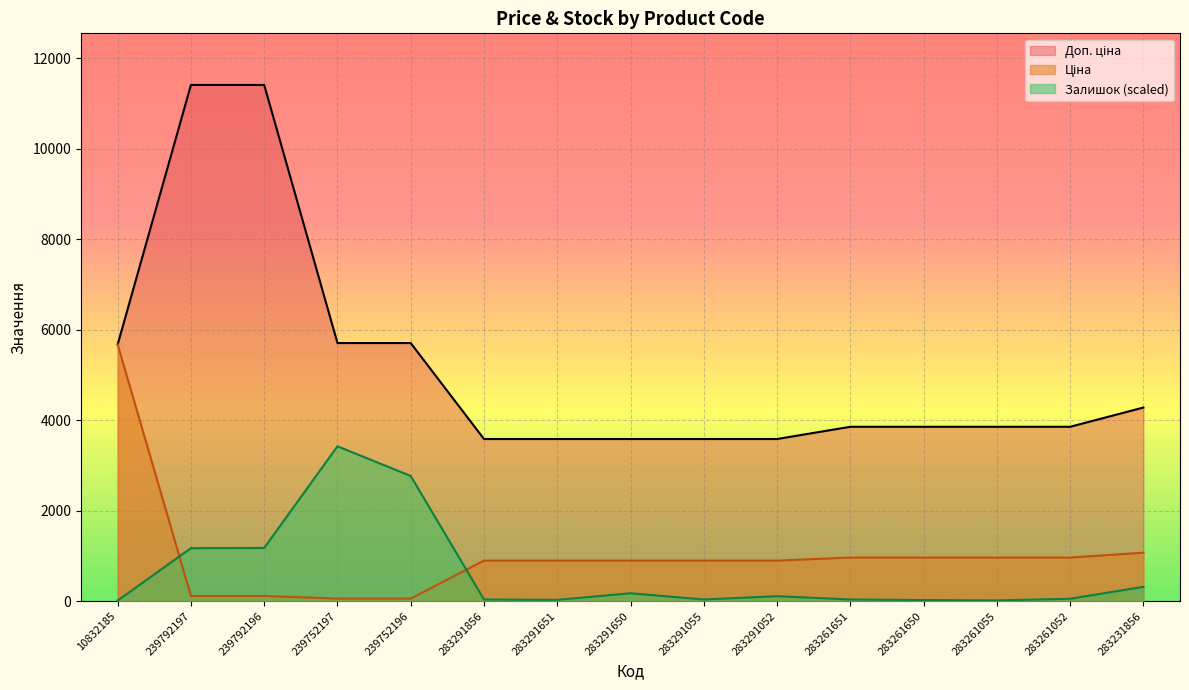

Reading left to right, extract all data points from this chart.

Ціна: 5673.8	114.1	114.1	57.0	57.0	895.9	895.9	895.9	895.9	895.9	963.5	963.5	963.5	963.5	1069.8
Доп. ціна: 5673.8	11410.0	11410.0	5705.0	5705.0	3583.6	3583.6	3583.6	3583.6	3583.6	3854.0	3854.0	3854.0	3854.0	4279.1
Залишок: 12.2	1170.7	1174.8	3423.0	2766.8	36.5	28.4	174.2	36.5	109.4	36.5	24.3	16.2	52.7	316.0